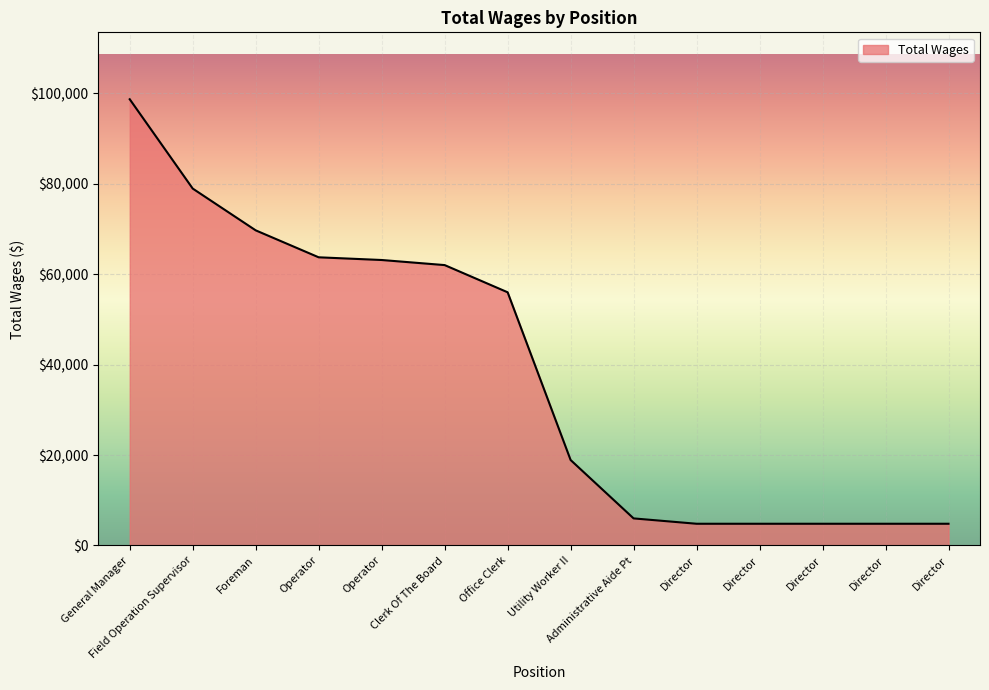

Is this an area chart (filled region under the line)?

Yes